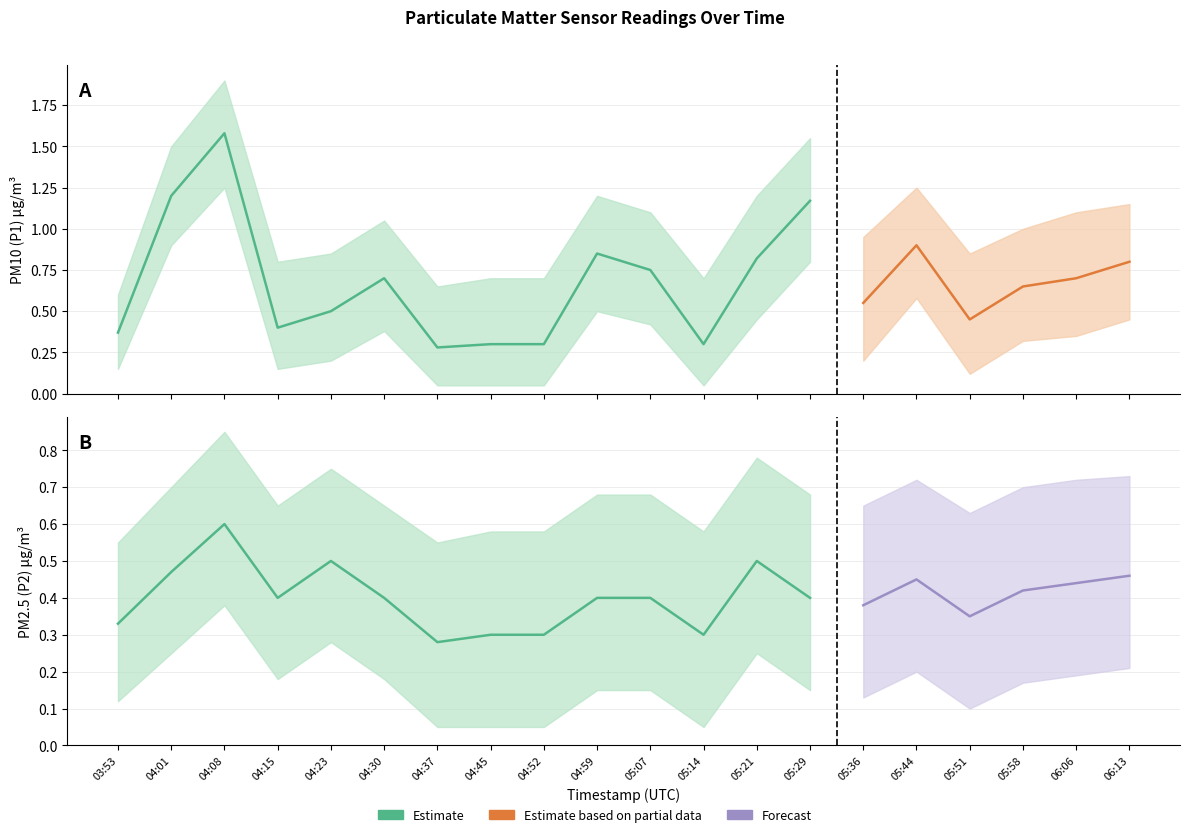

After their last crossing, which series has the higher values: P1 or P2_upper?

P1